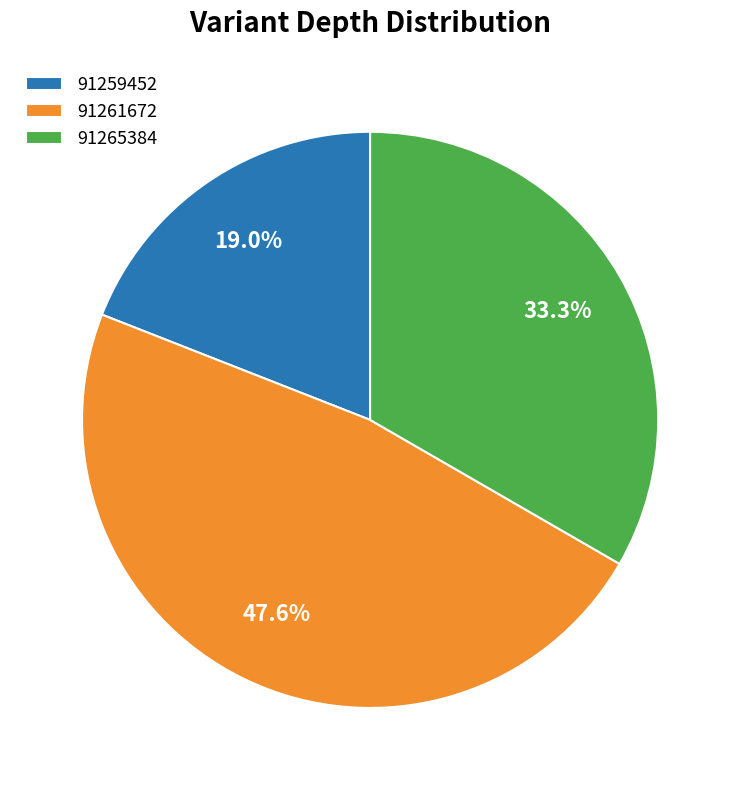

How many segments does this pie chart have?

3